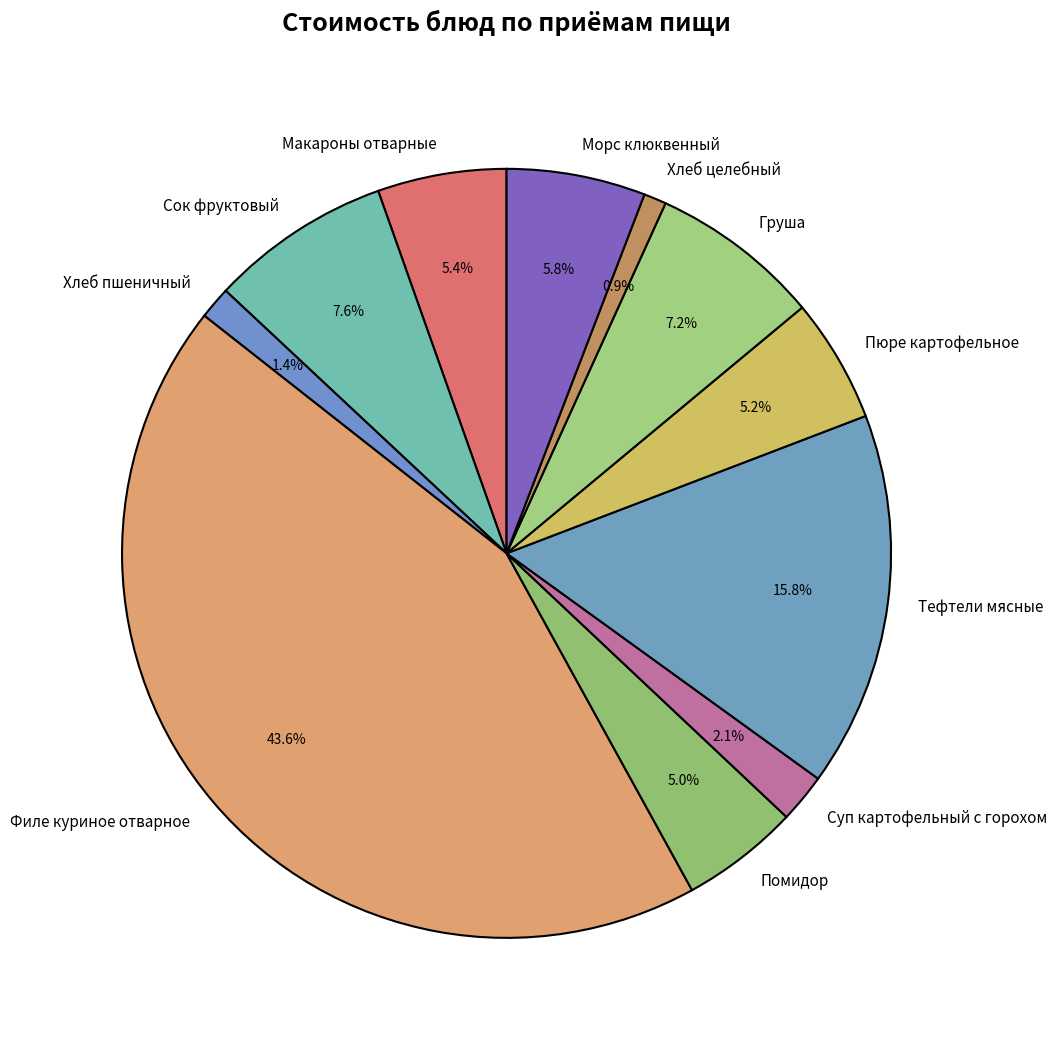

To the nearest percent, what is the difference between the largest and smallest slice percentages?

43%